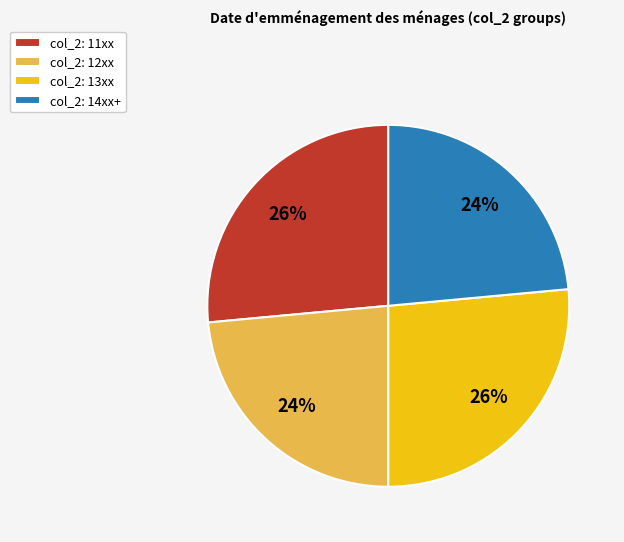

To the nearest percent, what is the combined percentage of col_2: 11xx and col_2: 12xx?

50%